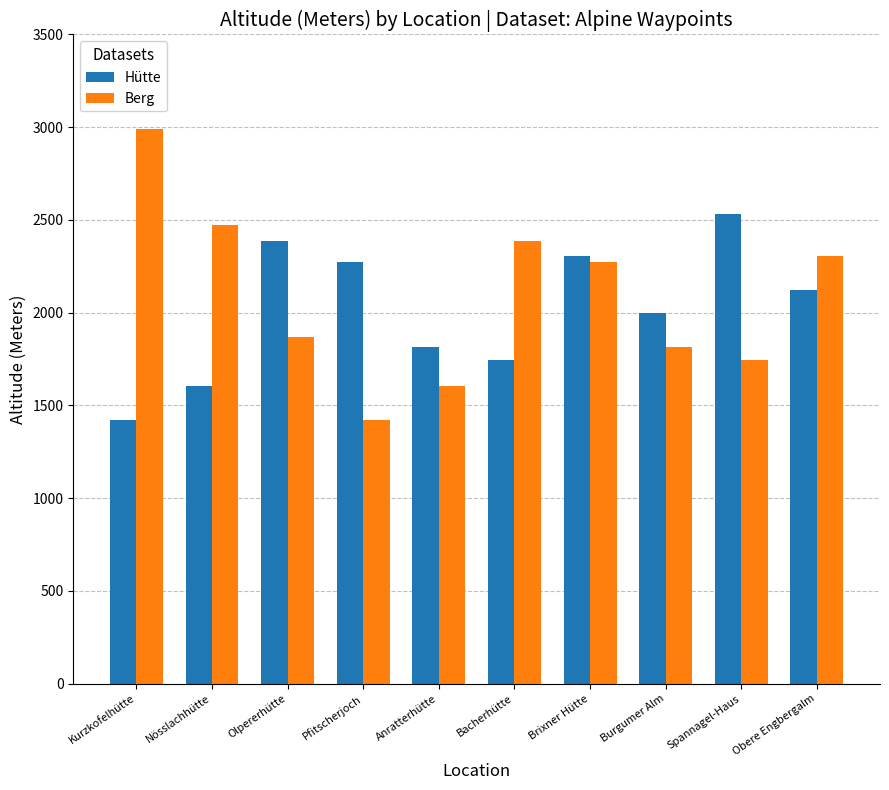

What is the value of the Berg bar at the 4th from the left?

1422